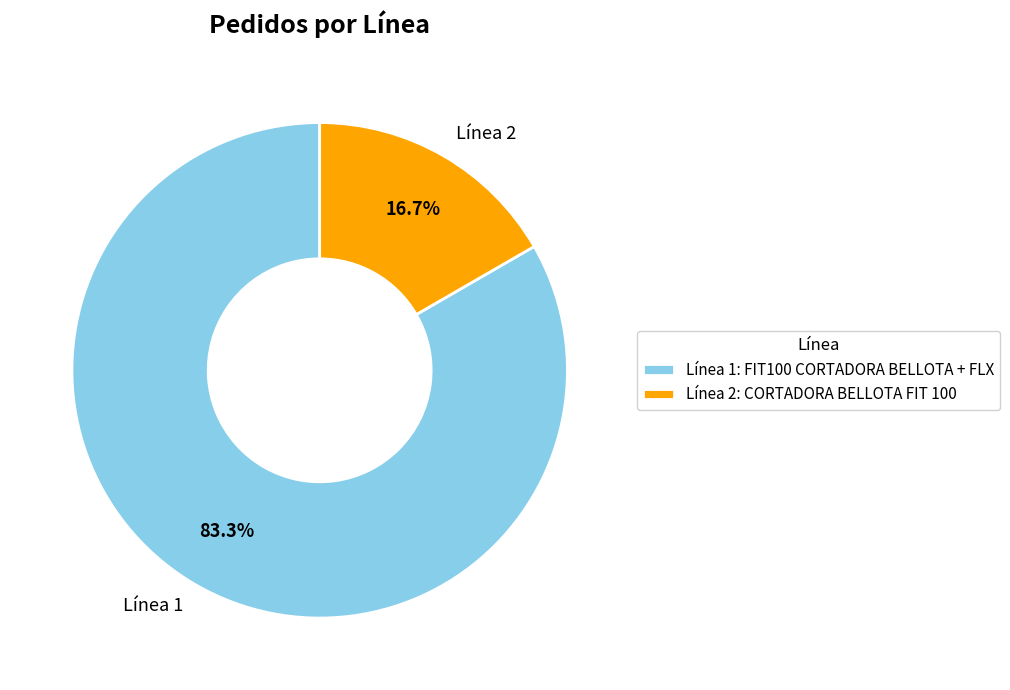

What percentage is NOT represented by Línea 2?

83.3%